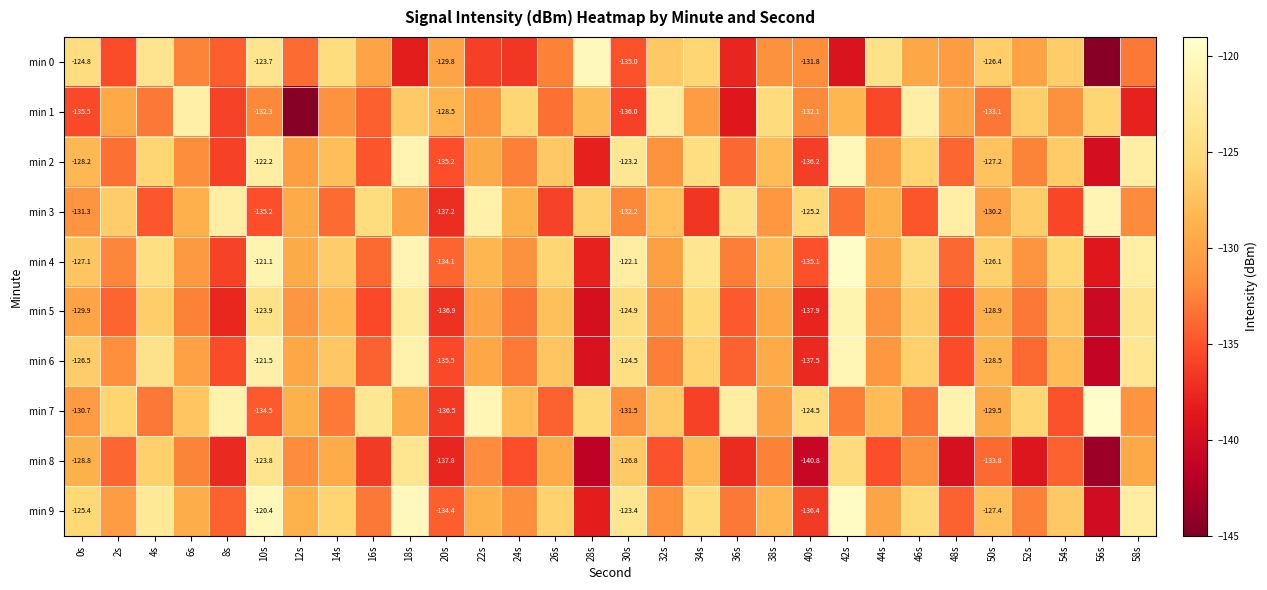

Which label corresponds to the largest value in the chart?

56s